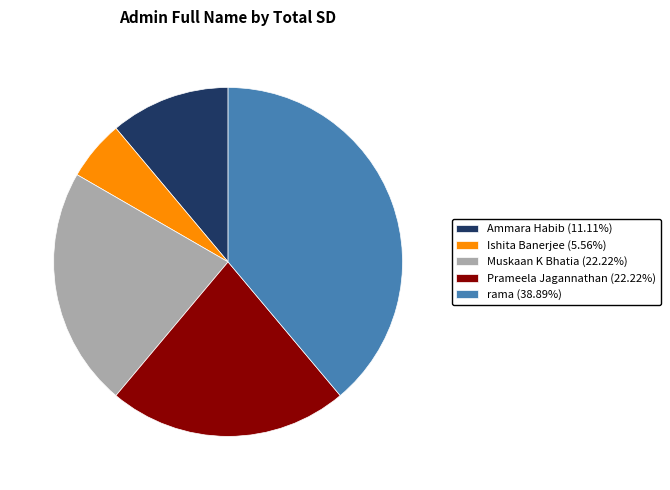

Which has a higher value, rama or Prameela Jagannathan?

rama